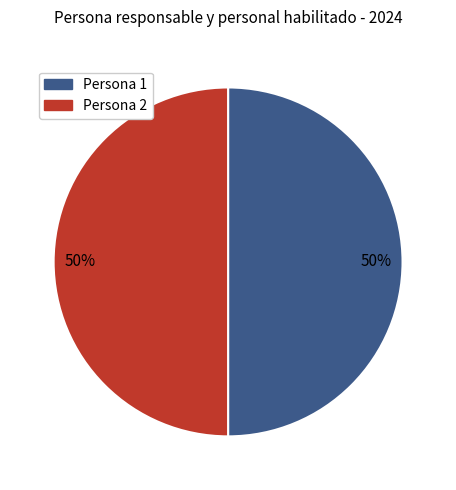

Combined, do Persona 1 and Persona 2 account for over 50%?

Yes